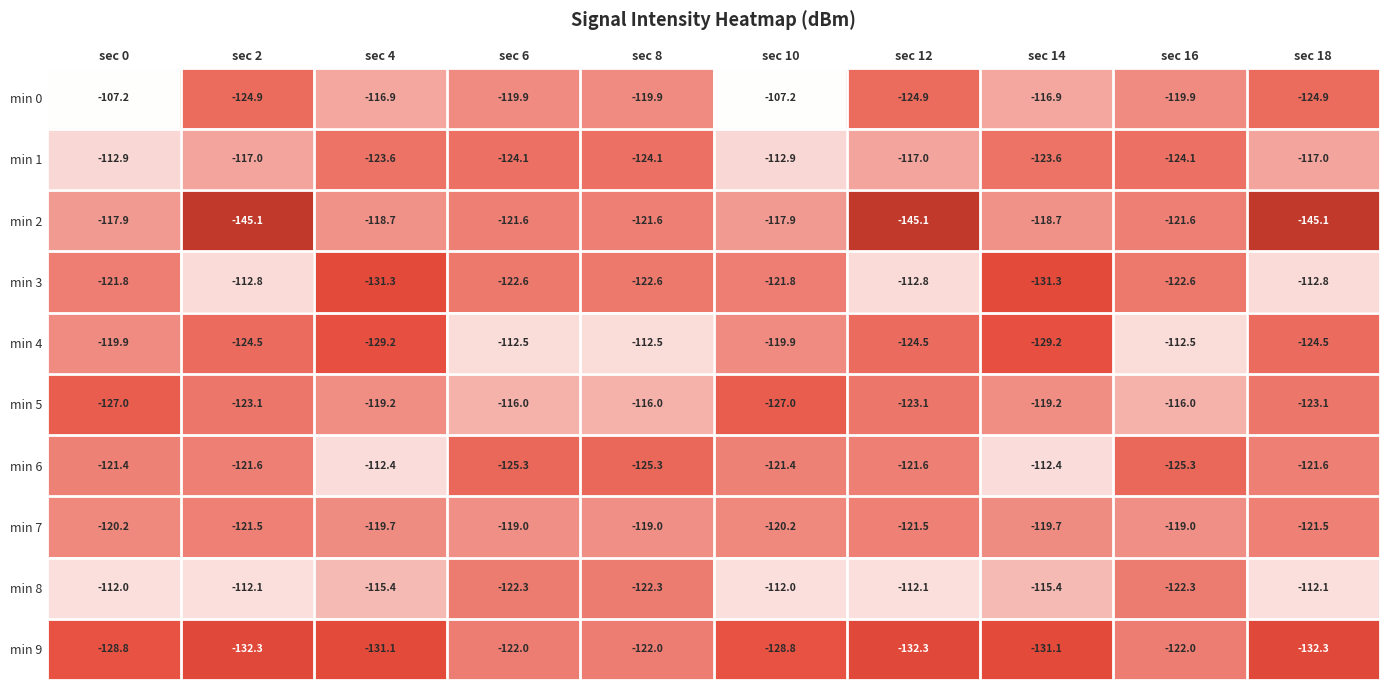

True or false: min 9 has a value of -132.3 at sec 18.

True